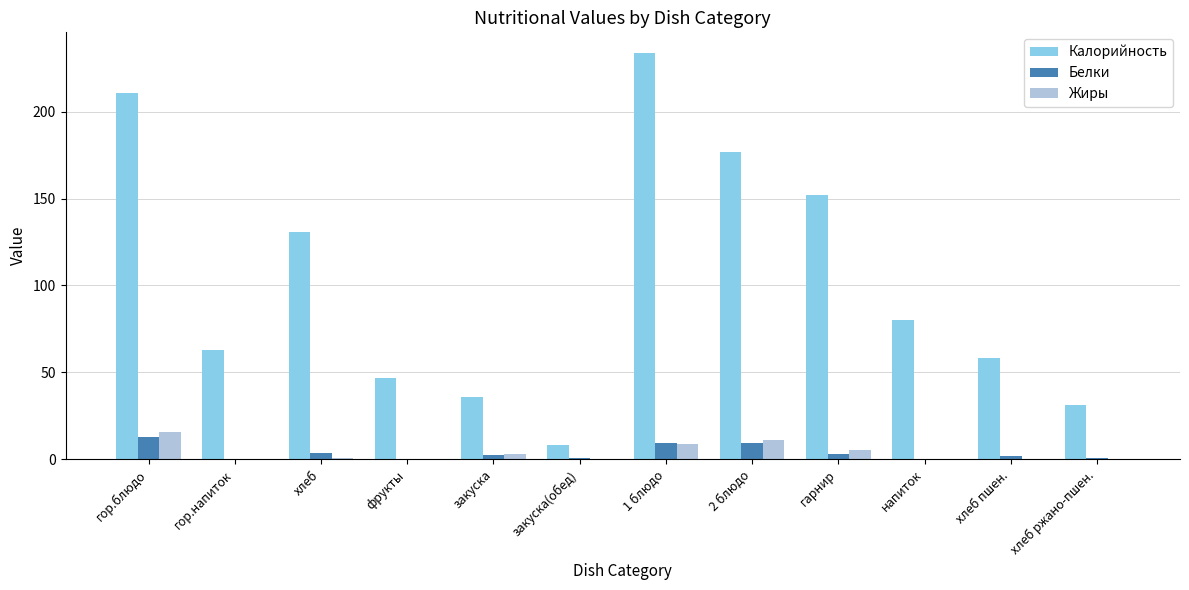

What is the spread (max minus min) of values at хлеб ржано-пшен.?

31.4